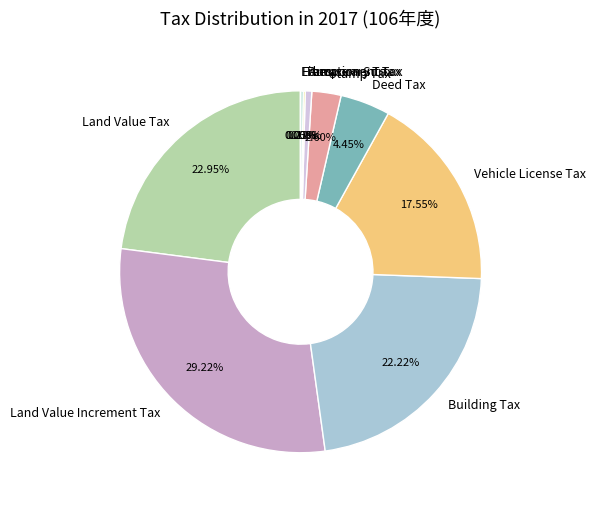

Is there a majority slice in this chart?

No